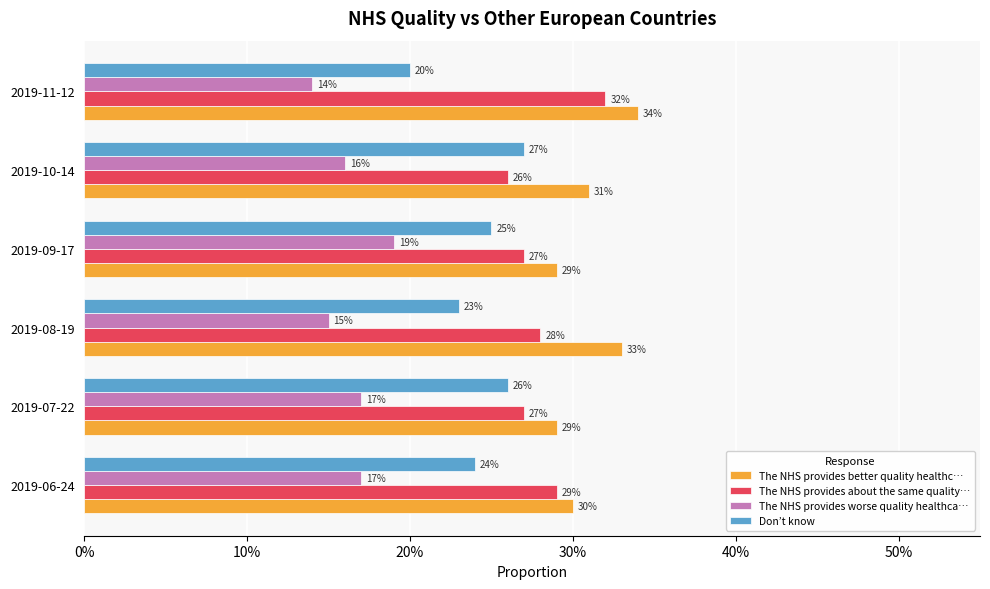

How many The NHS provides about the same quality… values are between 0 and 1?

6